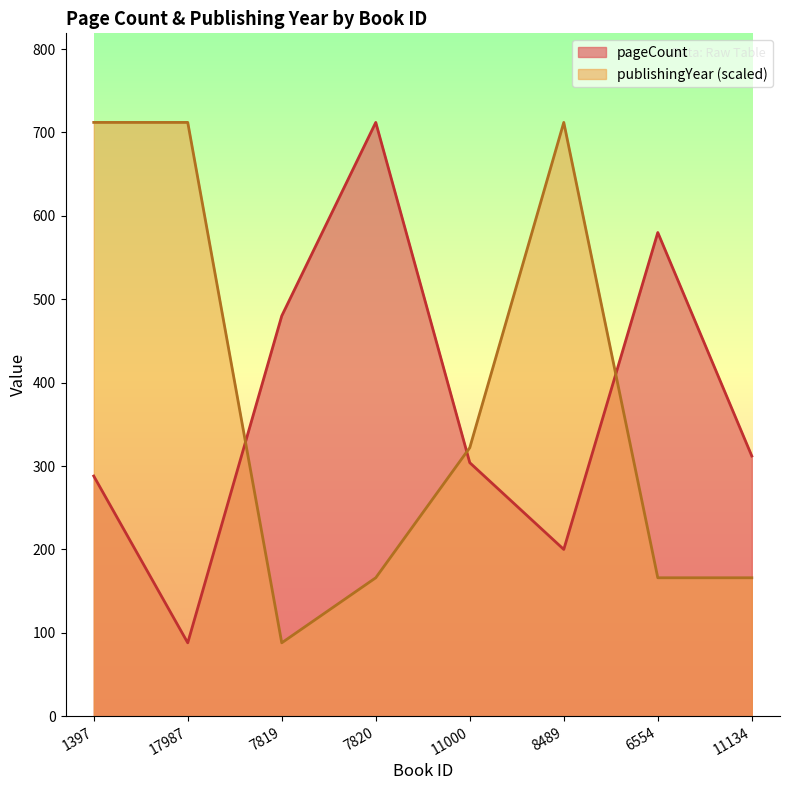

Which series has the widest spread of values?

pageCount